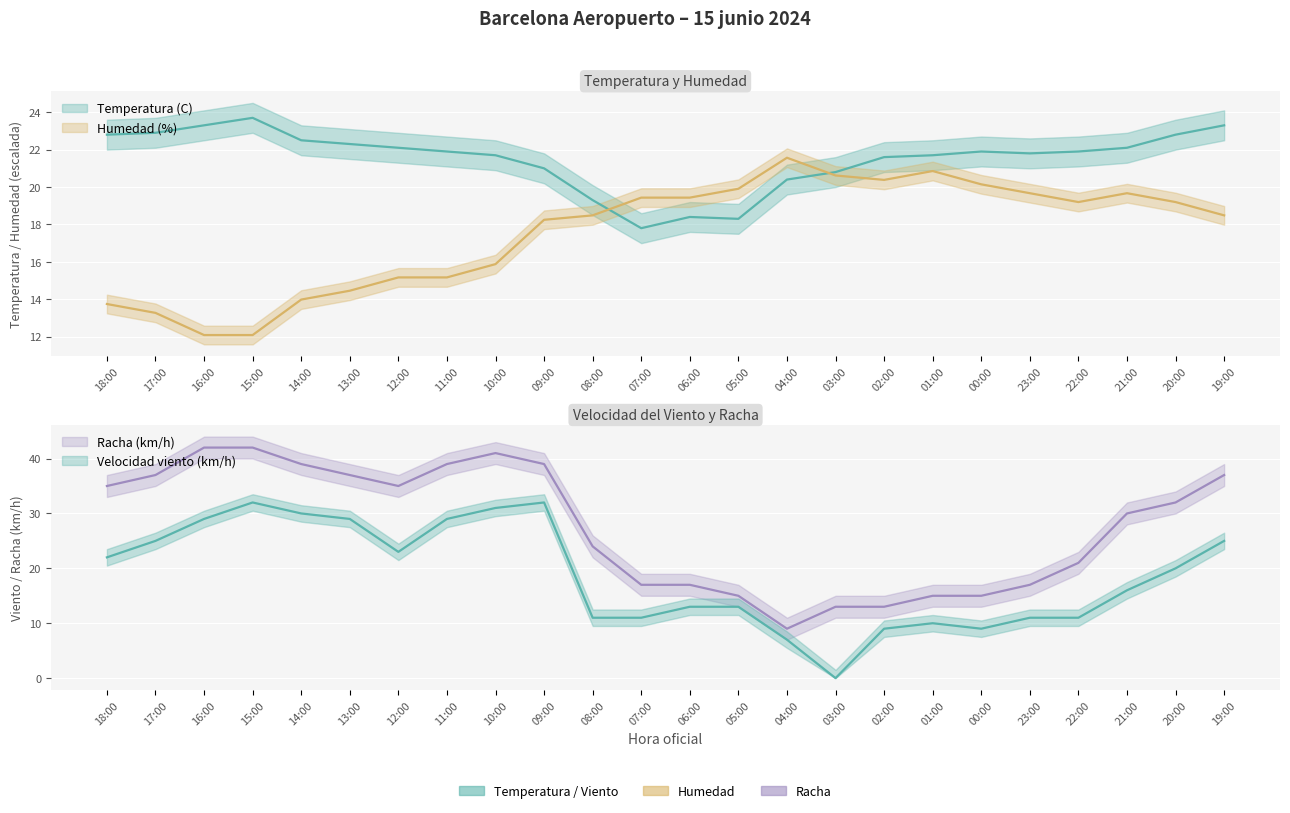

The value of Racha (km/h) at 05:00 is 15.0. True or false?

True